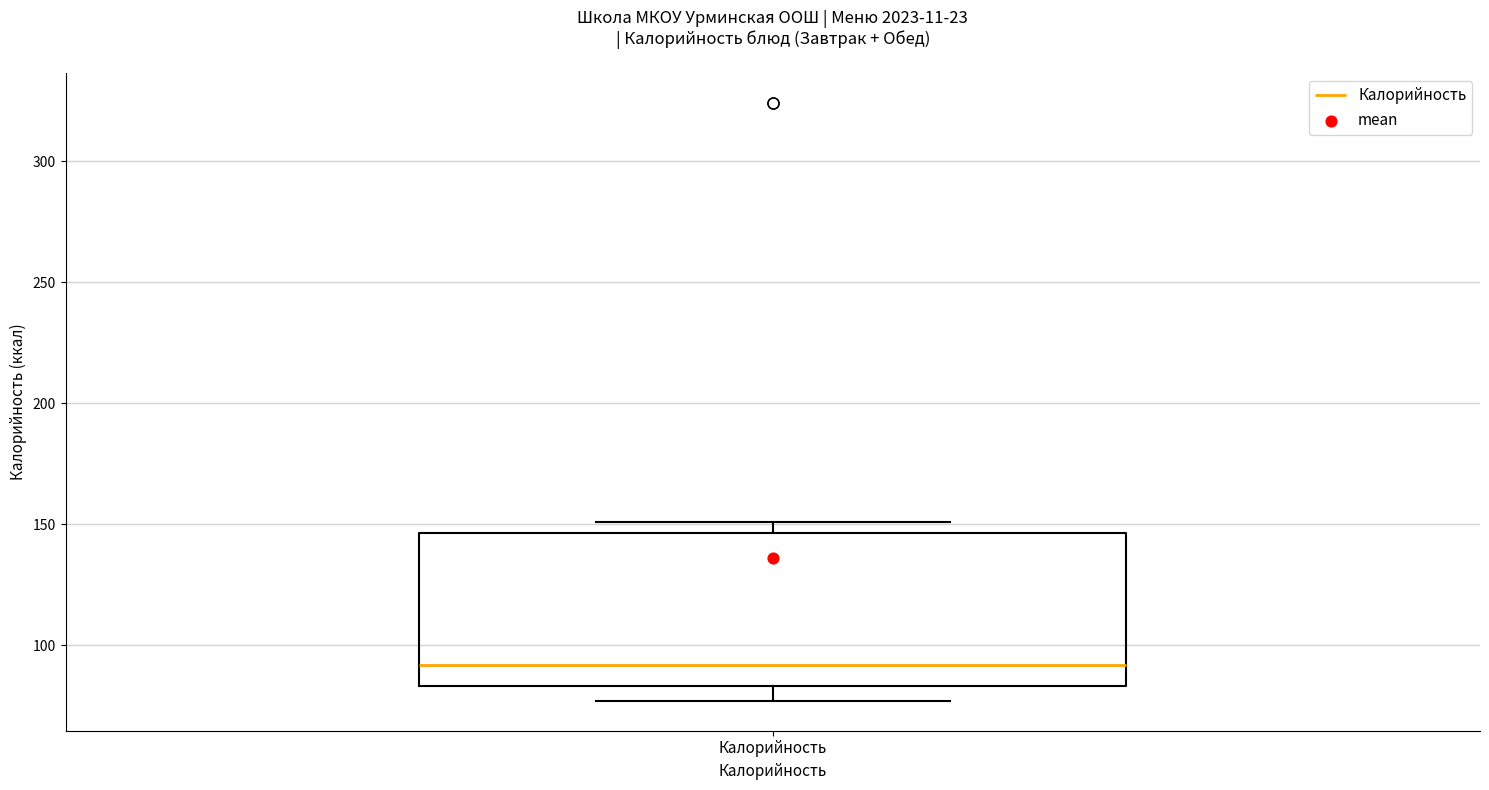

Transcribe this box plot: give where the median line is, the range the box spans, and where the two whiskers end, as read against the y-axis. The values are not printed on the chart, so give them approximately, as read against the axis.

median 90, box 85 to 145, whiskers 75 to 150